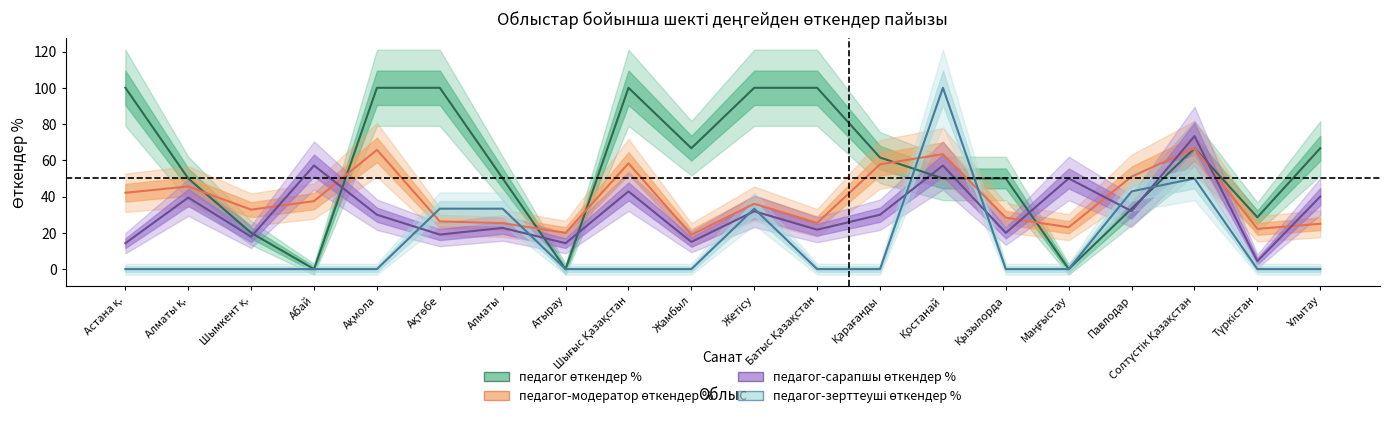

Reading left to right, what are all the values shown in this chart?

педагог өткендер %: Астана қ.=100.0	Алматы қ.=50.0	Шымкент қ.=20.0	Абай=0.0	Ақмола=100.0	Ақтөбе=100.0	Алматы=50.0	Атырау=0.0	Шығыс Қазақстан=100.0	Жамбыл=66.7	Жетісу=100.0	Батыс Қазақстан=100.0	Қарағанды=61.5	Қостанай=50.0	Қызылорда=50.0	Маңғыстау=0.0	Павлодар=33.3	Солтүстік Қазақстан=66.7	Түркістан=28.6	Ұлытау=66.7
педагог-модератор өткендер %: Астана қ.=42.1	Алматы қ.=45.6	Шымкент қ.=32.8	Абай=37.5	Ақмола=65.8	Ақтөбе=26.3	Алматы=25.3	Атырау=20.0	Шығыс Қазақстан=58.3	Жамбыл=18.9	Жетісу=36.1	Батыс Қазақстан=25.5	Қарағанды=57.8	Қостанай=63.4	Қызылорда=28.4	Маңғыстау=23.1	Павлодар=51.0	Солтүстік Қазақстан=66.7	Түркістан=22.2	Ұлытау=25.0
педагог-сарапшы өткендер %: Астана қ.=14.3	Алматы қ.=39.5	Шымкент қ.=17.9	Абай=57.1	Ақмола=30.0	Ақтөбе=19.1	Алматы=22.7	Атырау=14.3	Шығыс Қазақстан=42.9	Жамбыл=15.0	Жетісу=31.9	Батыс Қазақстан=21.7	Қарағанды=30.0	Қостанай=57.1	Қызылорда=20.0	Маңғыстау=50.0	Павлодар=32.0	Солтүстік Қазақстан=73.3	Түркістан=4.3	Ұлытау=40.0
педагог-зерттеуші өткендер %: Астана қ.=0.0	Алматы қ.=0.0	Шымкент қ.=0.0	Абай=0.0	Ақмола=0.0	Ақтөбе=33.3	Алматы=33.3	Атырау=0.0	Шығыс Қазақстан=0.0	Жамбыл=0.0	Жетісу=33.3	Батыс Қазақстан=0.0	Қарағанды=0.0	Қостанай=100.0	Қызылорда=0.0	Маңғыстау=0.0	Павлодар=42.9	Солтүстік Қазақстан=50.0	Түркістан=0.0	Ұлытау=0.0